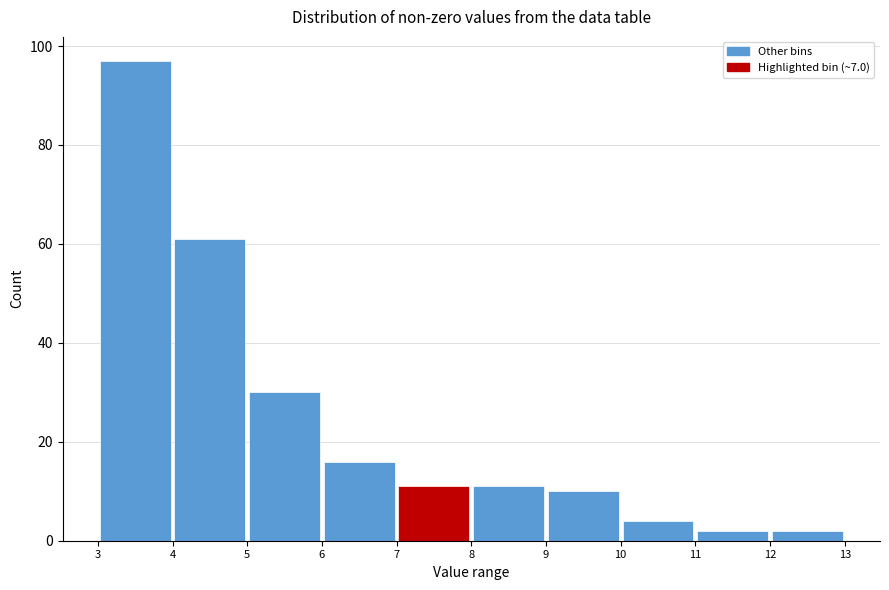

Reading left to right, transcribe this chart: for each bar, give the range it covers on the x-axis and its height. The values are not printed on the chart, so give them approximately, as read against the axis.

3 to 4: 98
4 to 5: 62
5 to 6: 30
6 to 7: 16
7 to 8: 12
8 to 9: 12
9 to 10: 10
10 to 11: 4
11 to 12: 2
12 to 13: 2